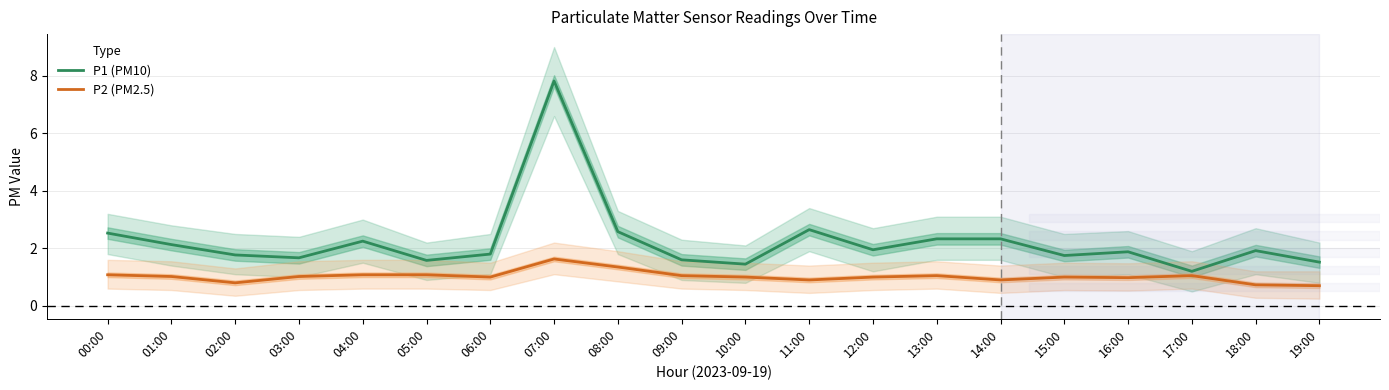

What is the value of the P1 (PM10) point at the 6th from the left?

1.6